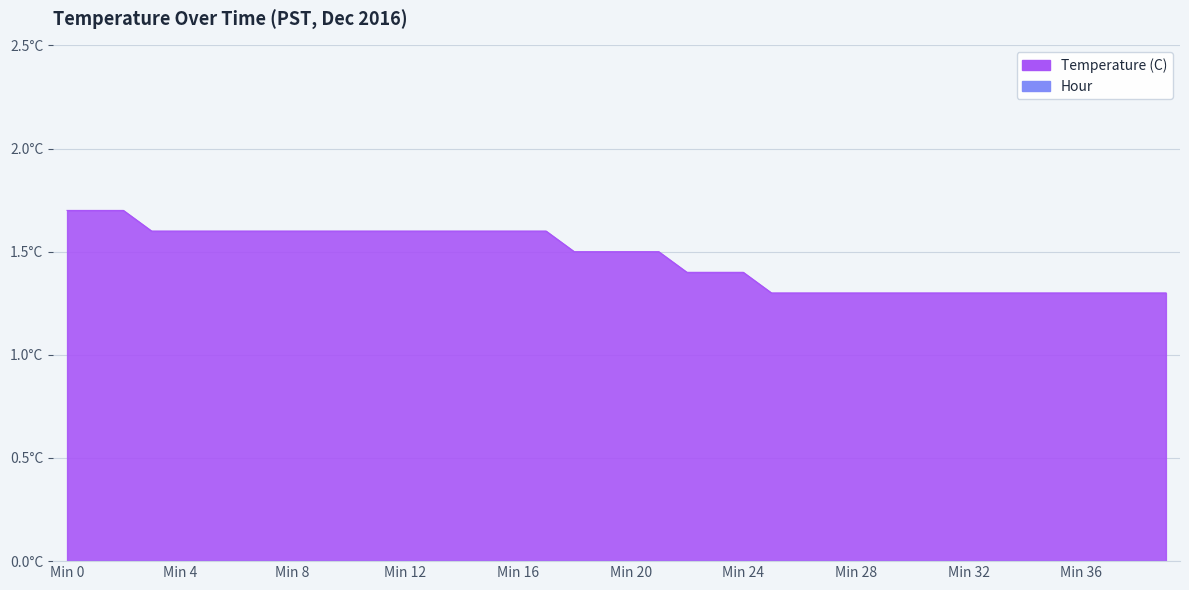

What is the ratio of the value at 9 to the value at 7?

1.0